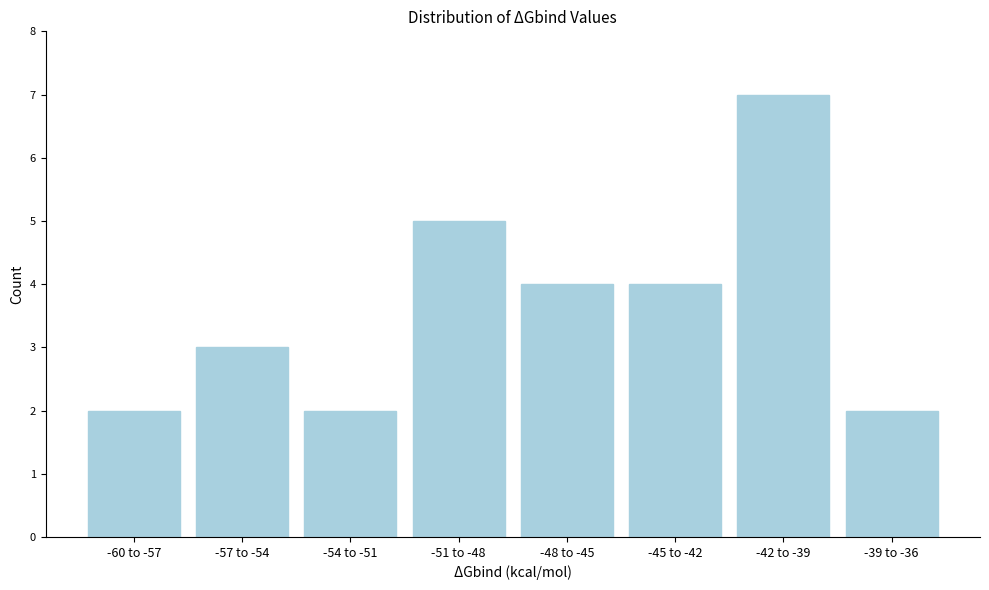

Reading left to right, what are all the values shown in this chart?

2	3	2	5	4	4	7	2